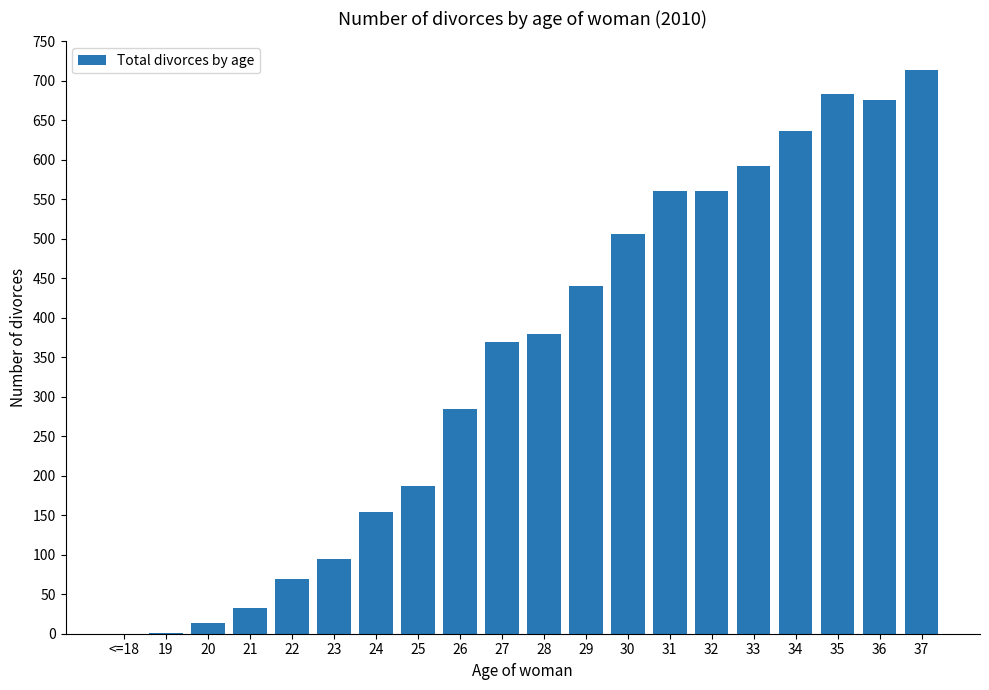

What is the sum of all values?

6954